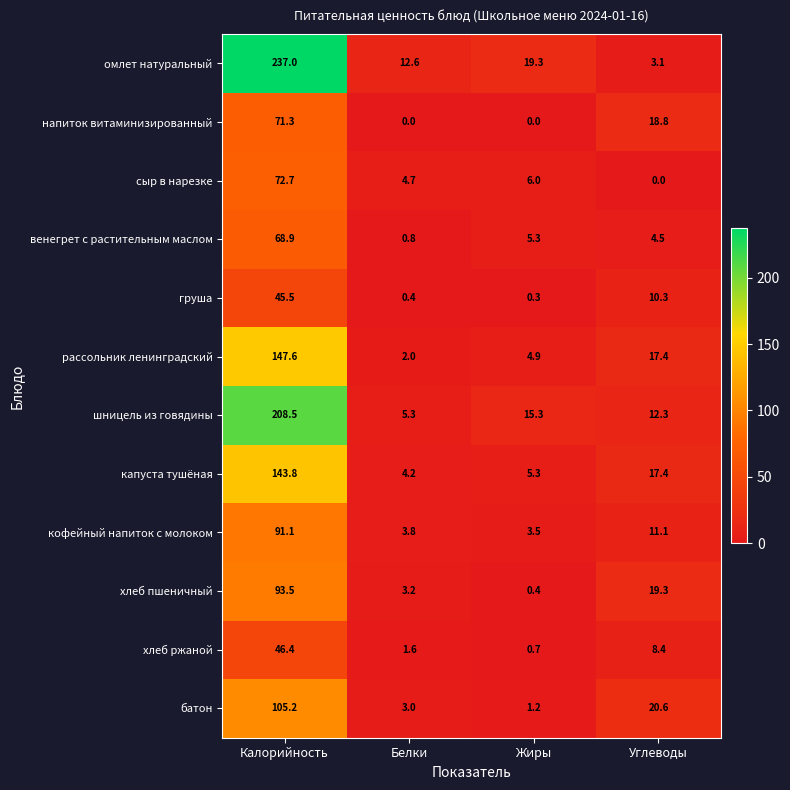

True or false: шницель из говядины has a value of 208.5 at Калорийность.

True